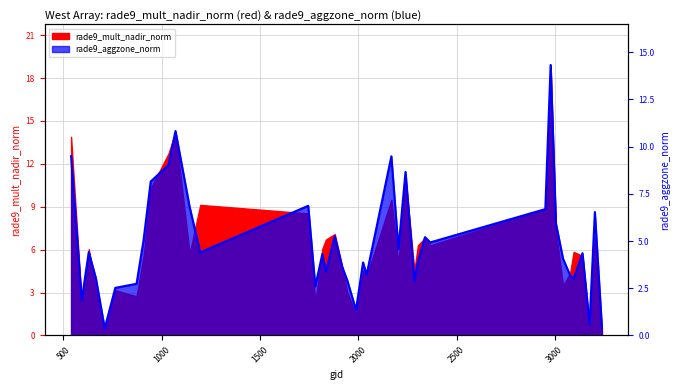

Read the value at 3203.

6.5